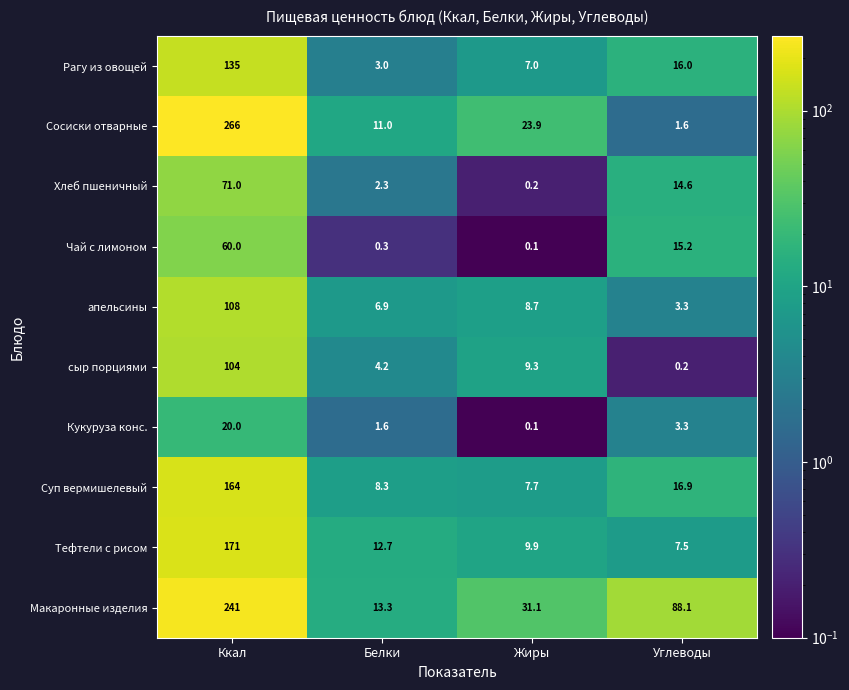

Between Ккал and Белки, which series saw the biggest shift?

Сосиски отварные